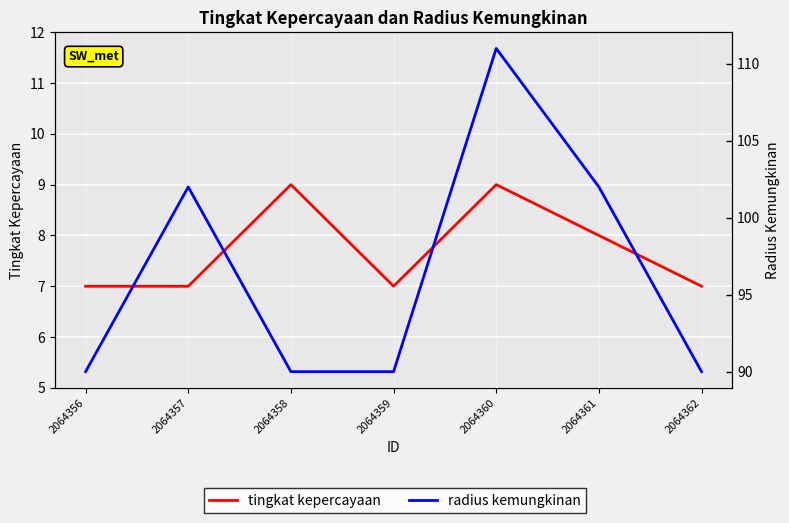

Is it true that tingkat kepercayaan equals 12 at 2064356?

False